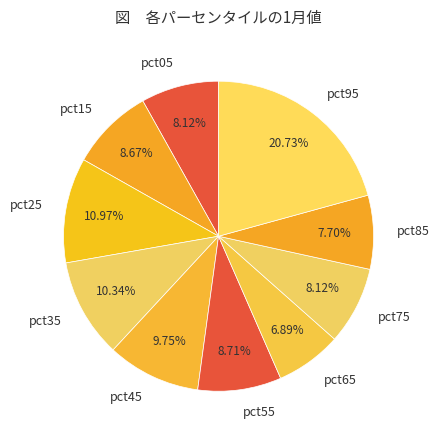

To the nearest percent, what is the combined percentage of pct85 and pct35?

18%